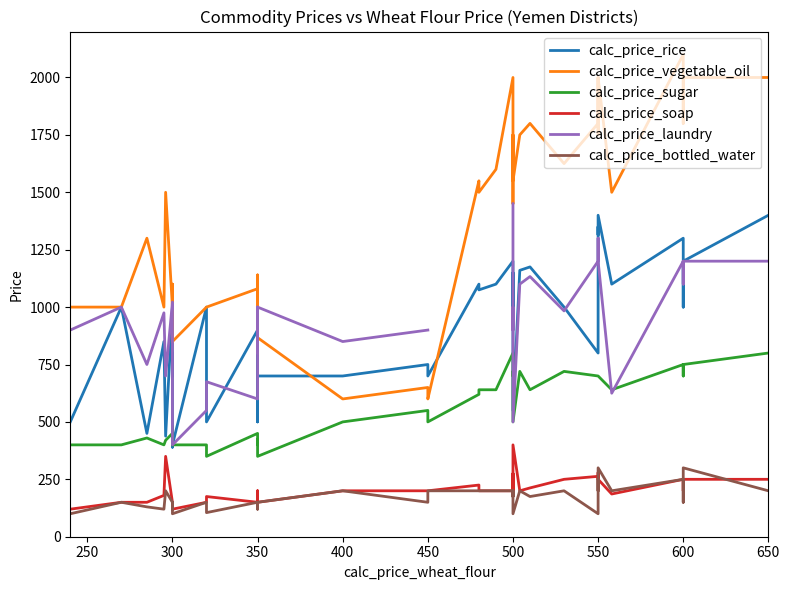

At which category is the sum across all series the highest?

500